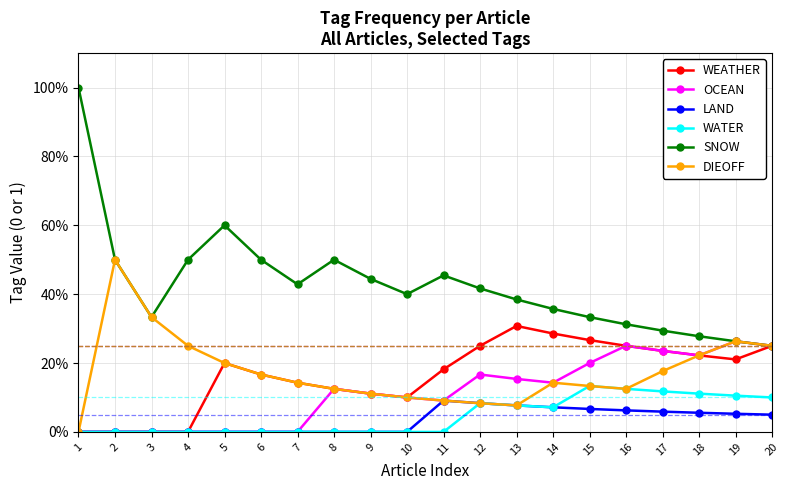

Which label corresponds to the largest value in the chart?

1